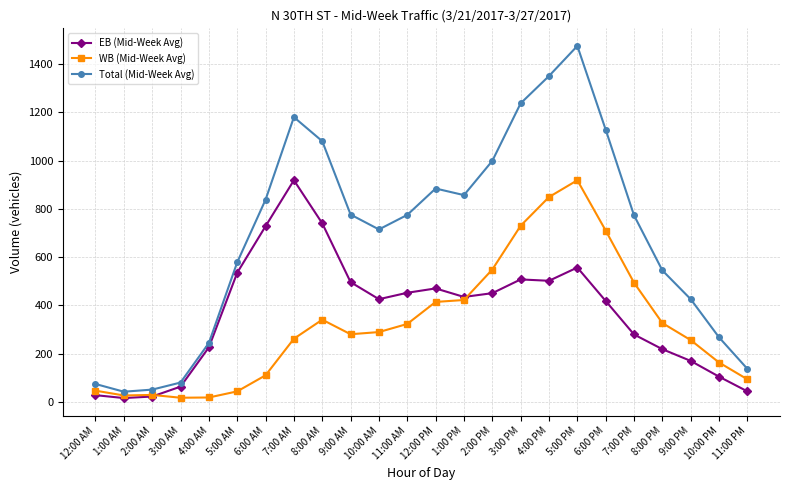

Is it true that Total (Mid-Week Avg) equals 50.7 at 2:00 AM?

True